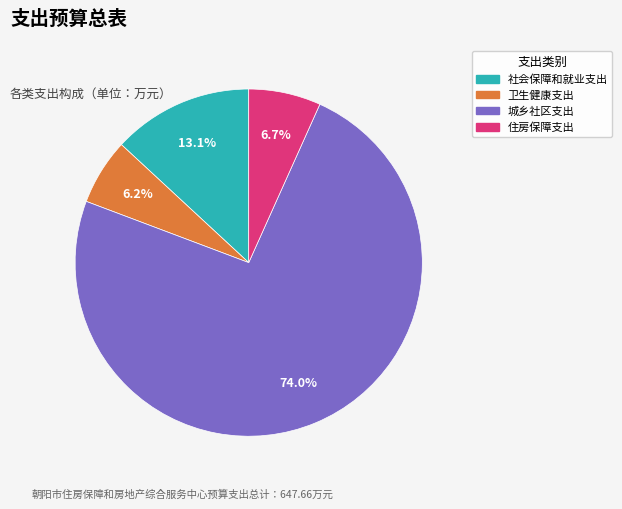

Rank the categories by value from lowest to highest.

卫生健康支出, 住房保障支出, 社会保障和就业支出, 城乡社区支出